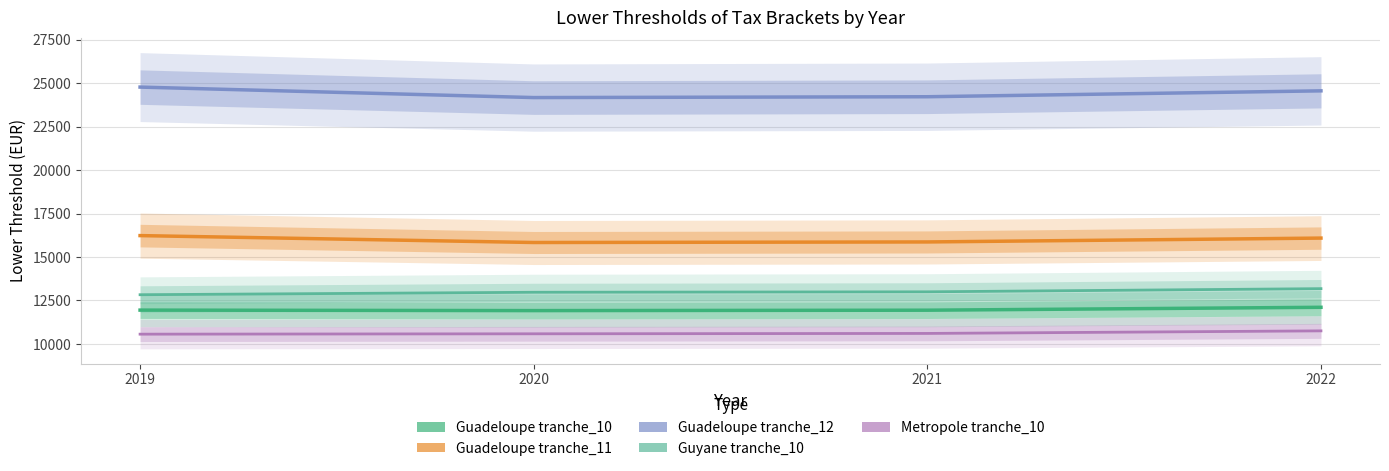

What is the difference between the Guadeloupe tranche_11 values at 2021 and 2019?

365